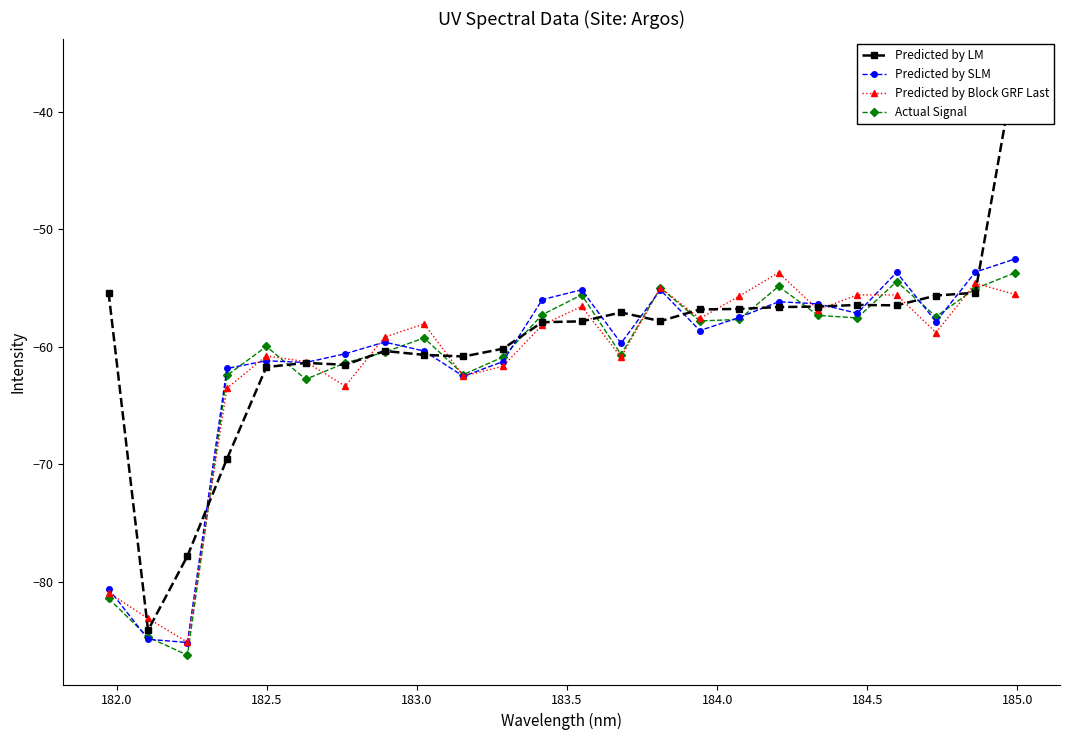

What is the value of the Predicted by LM point at the 12th from the left?

-57.9